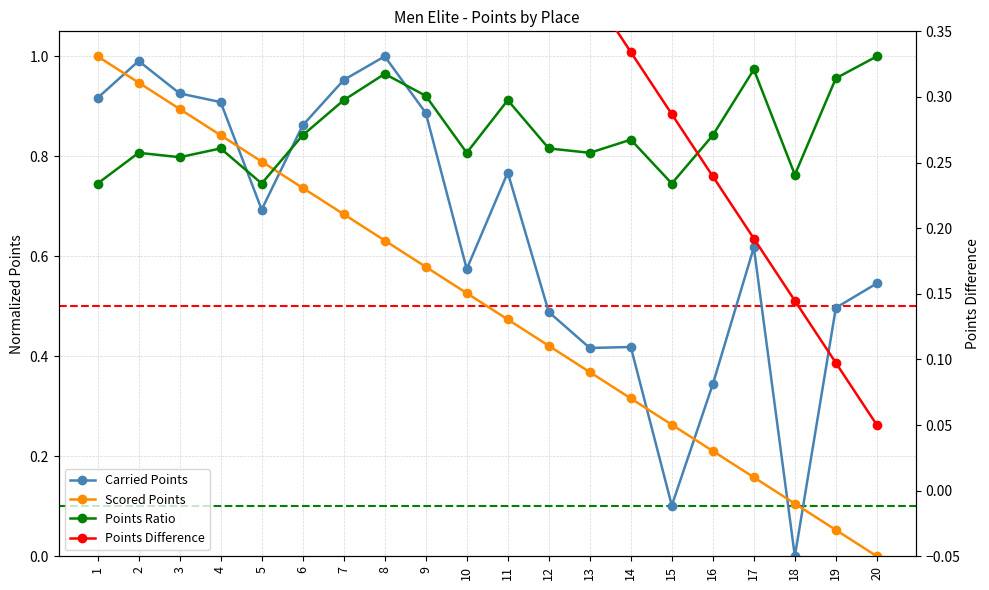

Does the chart have visible grid lines?

Yes